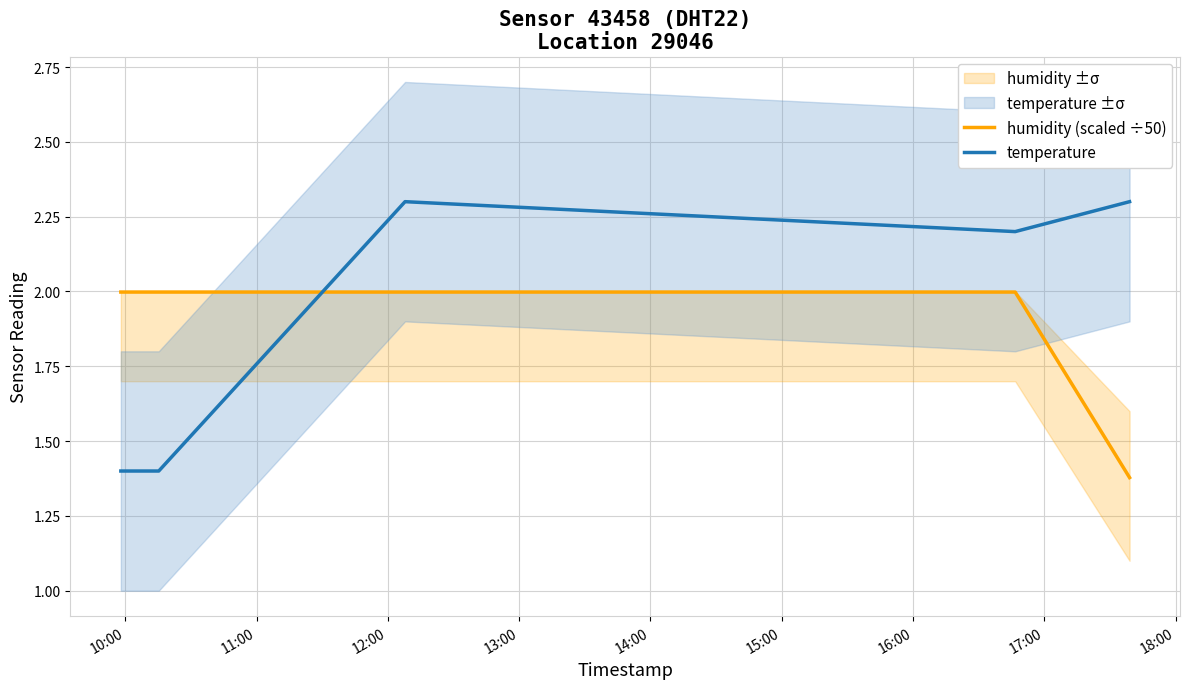

Which series has the largest total across all categories?

temperature